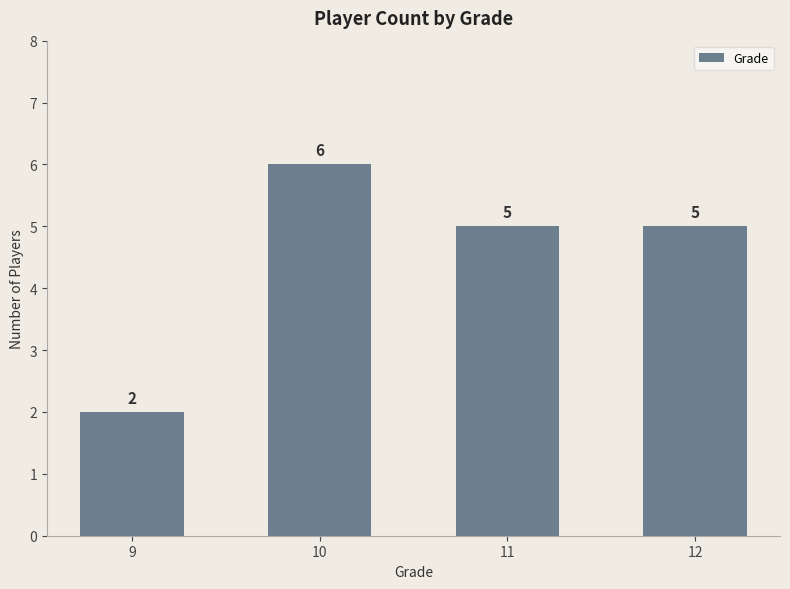

Does the chart contain any negative values?

No